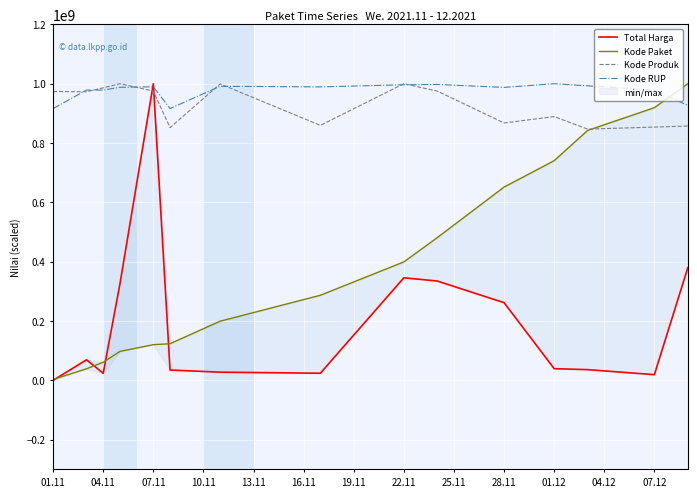

Which series has the largest range (max minus min)?

Total Harga